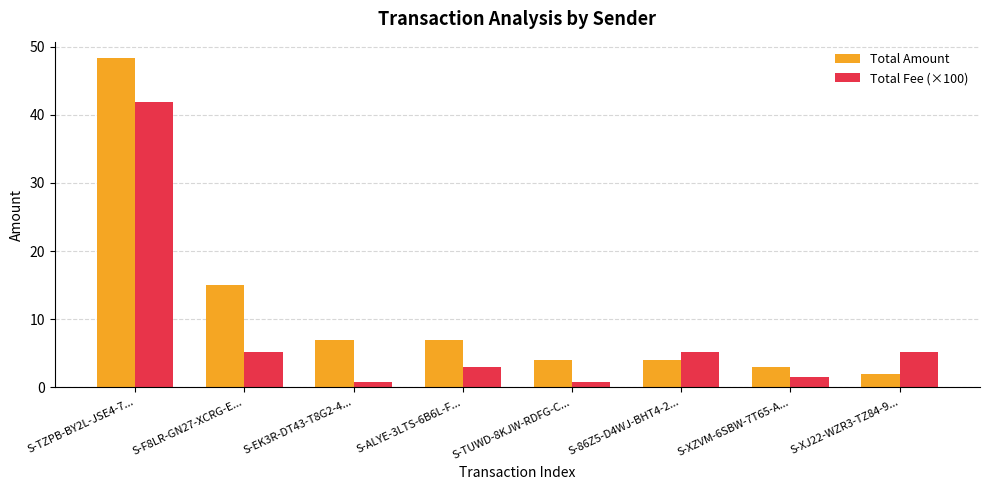

What is the label of the 8th bar from the left?

S-XJ22-WZR3-TZ84-9...